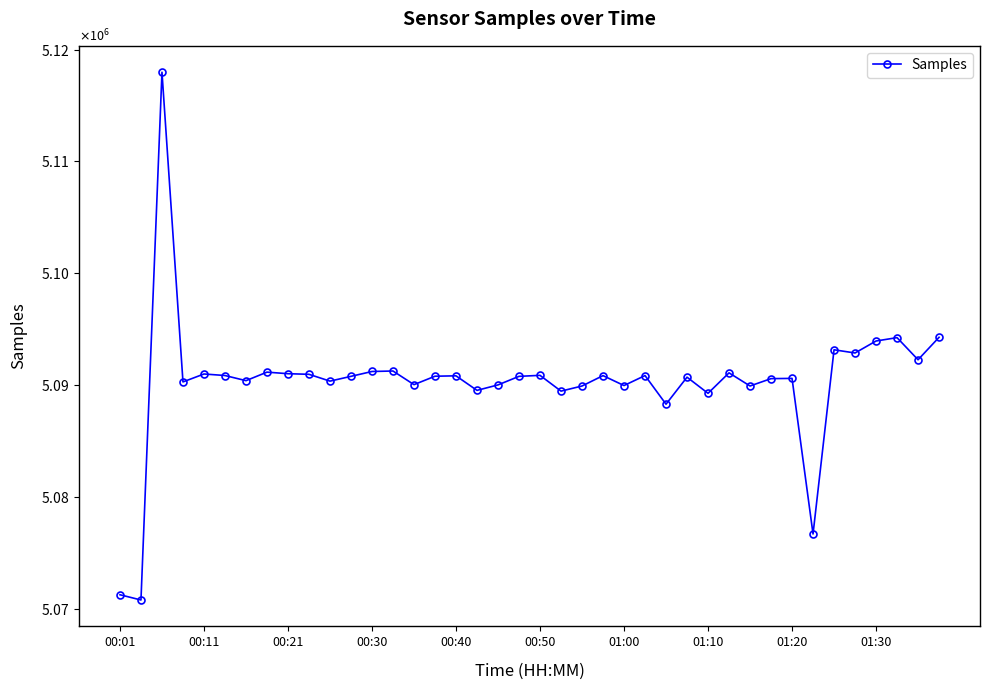

How many points are lower than both their immediate neighbors (excluding endpoints)?

14